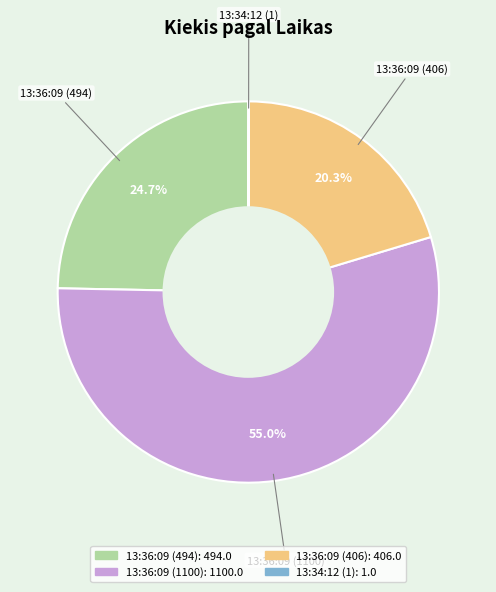

What is the ratio of the value at 13:36:09 (494) to the value at 13:36:09 (1100)?

0.4